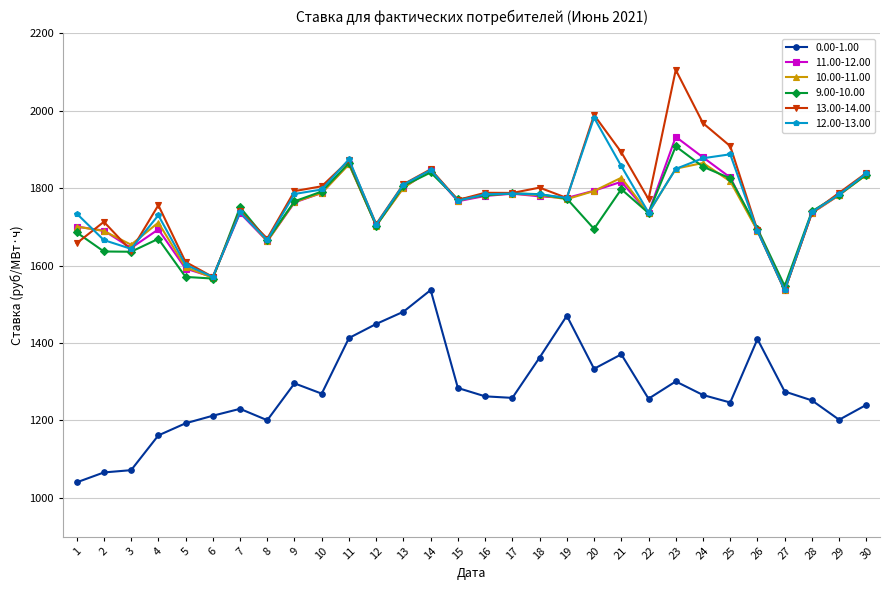

What is the value of the 10.00-11.00 point at the 6th from the left?

1568.5